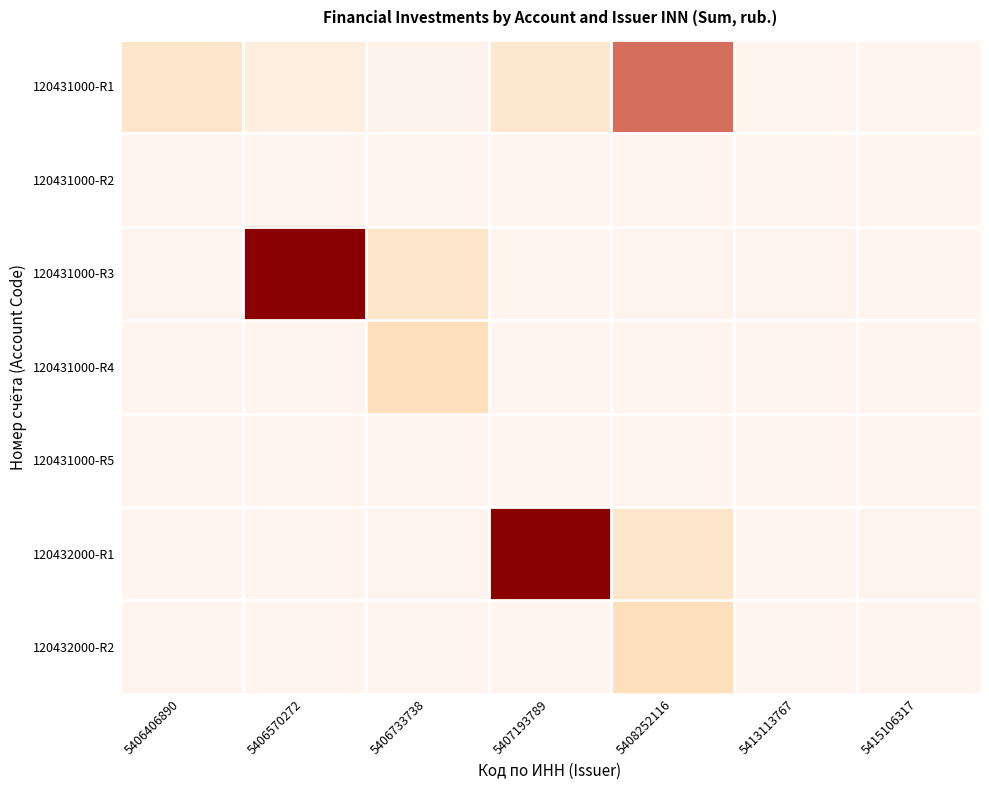

Reading left to right, extract all data points from this chart.

120431000-R1: 5406406890=786800000	5406570272=340000000	5406733738=83970000	5407193789=694430536	5408252116=3533767000	5413113767=7066000	5415106317=7576000
120431000-R2: 5406406890=3166000	5406570272=4434000	5406733738=9302000	5407193789=3850000	5408252116=11457000	5413113767=9528000	5415106317=14644000
120431000-R3: 5406406890=26773000	5406570272=5151756490	5406733738=812659209	5407193789=11772000	5408252116=24186000	5413113767=22780000	5415106317=11452000
120431000-R4: 5406406890=4683000	5406570272=17682000	5406733738=1119137553	5407193789=3501000	5408252116=3924000	5413113767=502000	5415106317=585138
120431000-R5: 5406406890=7066000	5406570272=7576000	5406733738=3166000	5407193789=4434000	5408252116=9302000	5413113767=3850000	5415106317=11457000
120432000-R1: 5406406890=9528000	5406570272=14644000	5406733738=26773000	5407193789=5151756490	5408252116=812659209	5413113767=11772000	5415106317=24186000
120432000-R2: 5406406890=22780000	5406570272=11452000	5406733738=4683000	5407193789=17682000	5408252116=1119137553	5413113767=3501000	5415106317=3924000